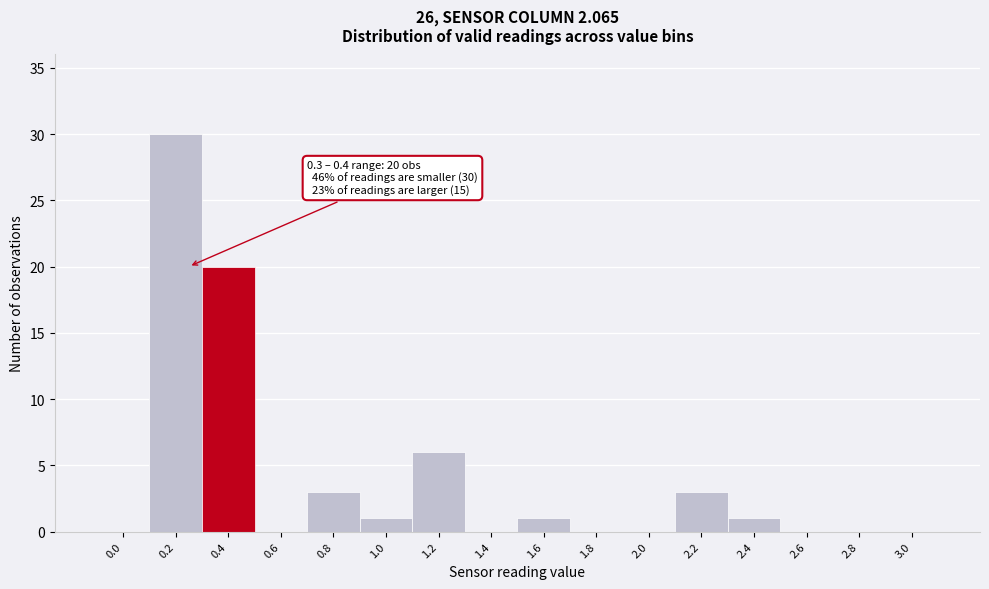

Reading right to left, what are all the values shown in this chart?

3.0=0	2.8=0	2.6=0	2.4=1	2.2=3	2.0=0	1.8=0	1.6=1	1.4=0	1.2=6	1.0=1	0.8=3	0.6=0	0.4=20	0.2=30	0.0=0